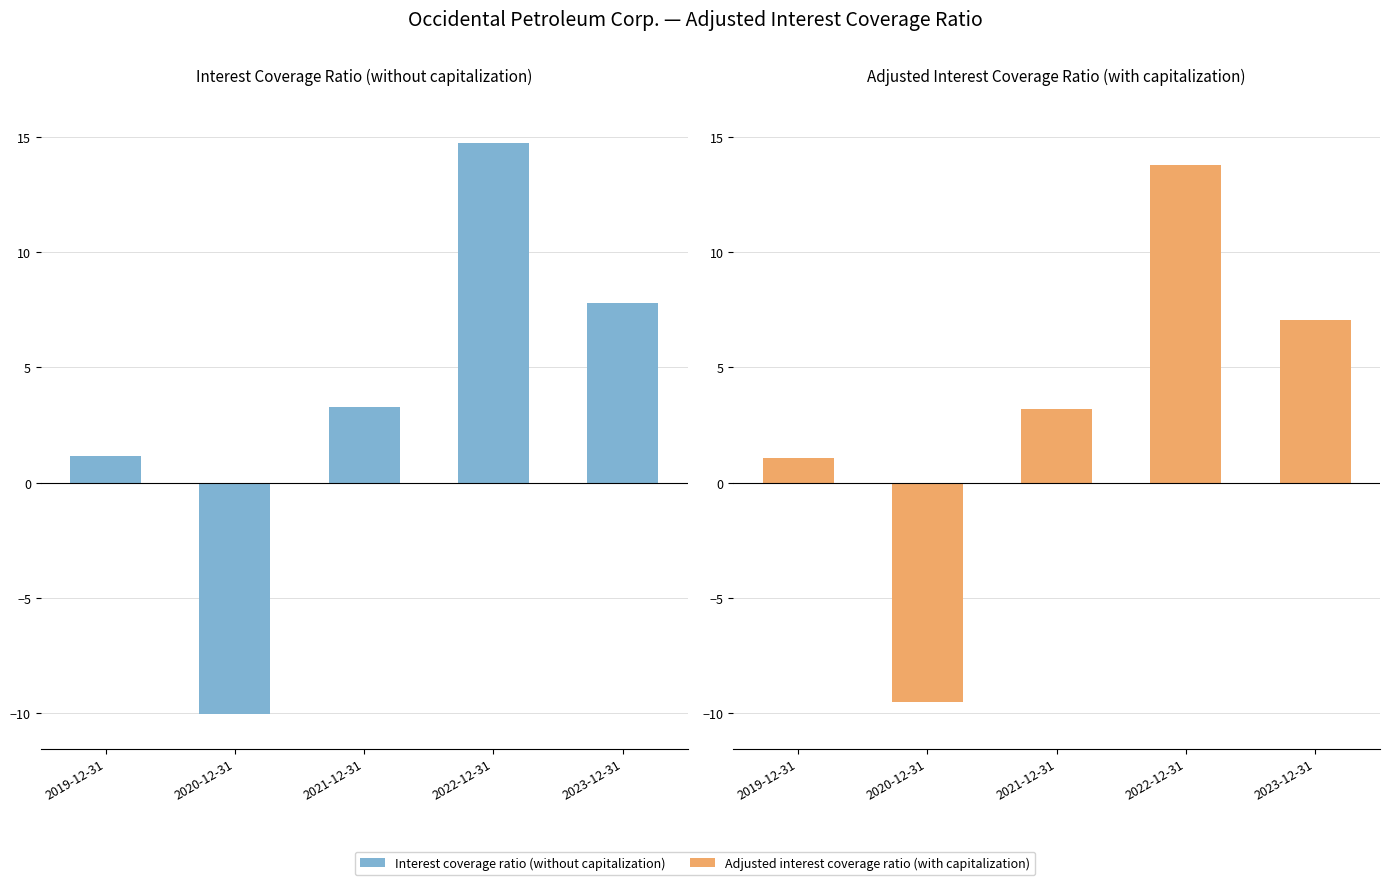

At which label does Adjusted interest coverage ratio (with capitalization) first exceed 3?

2021-12-31